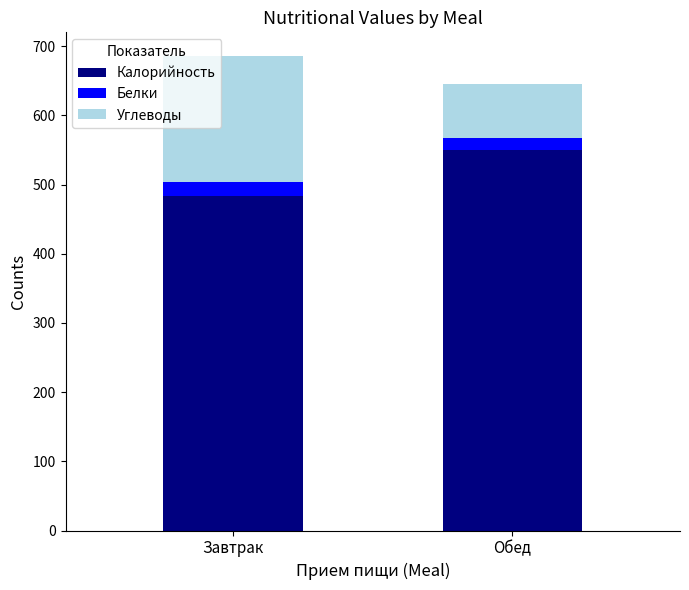

How many bars are there in total?

2